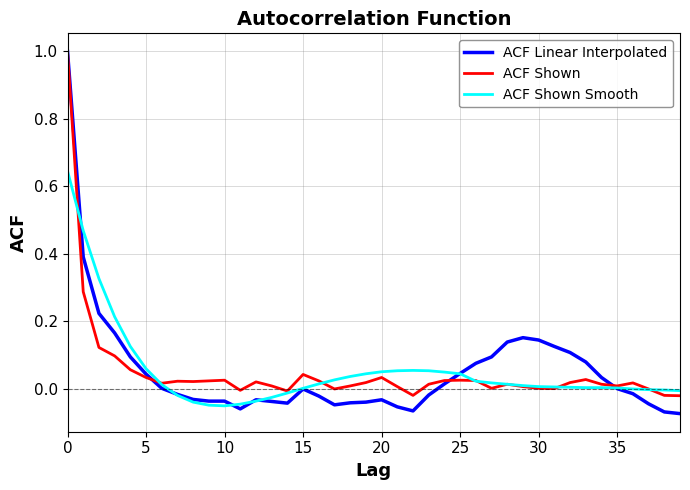

What is the greatest value displayed?

1.0